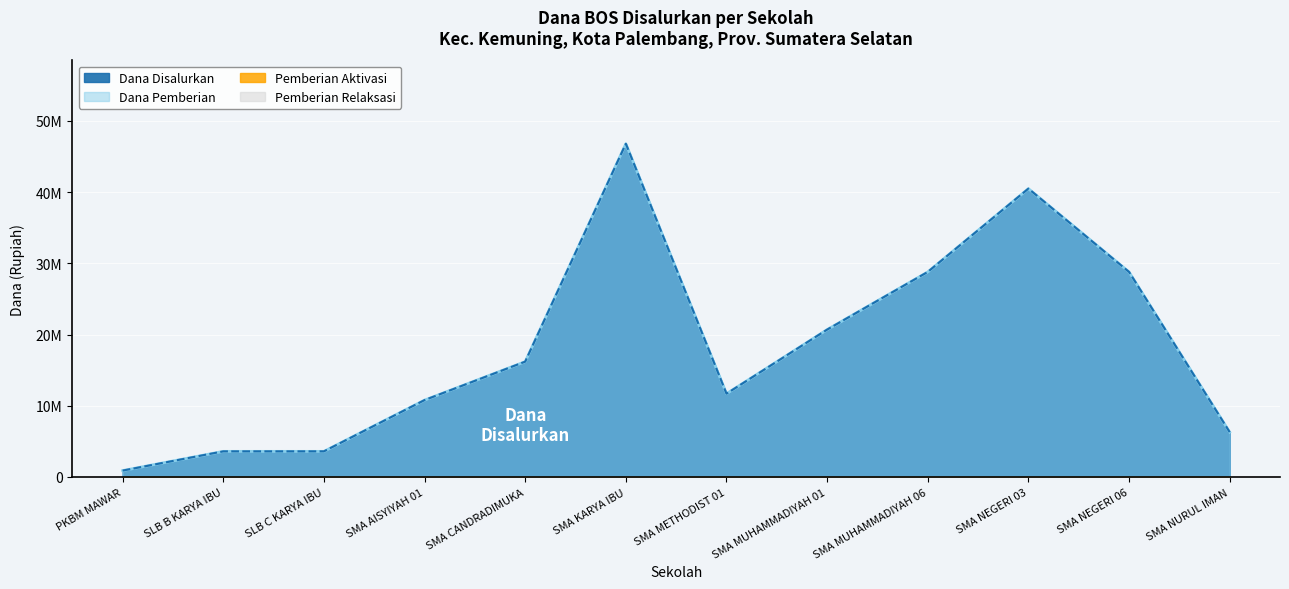

At SMA MUHAMMADIYAH 06, list the series in order from largest to smallest.

Dana Disalurkan, Dana Pemberian